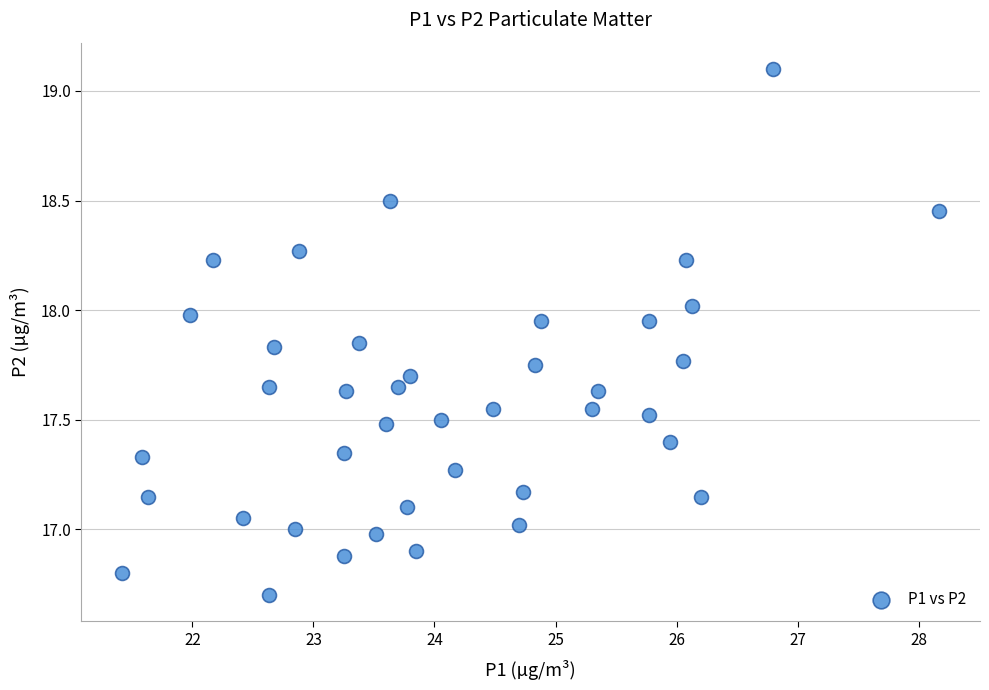

What is the range of Y values (max minus min)?

2.4